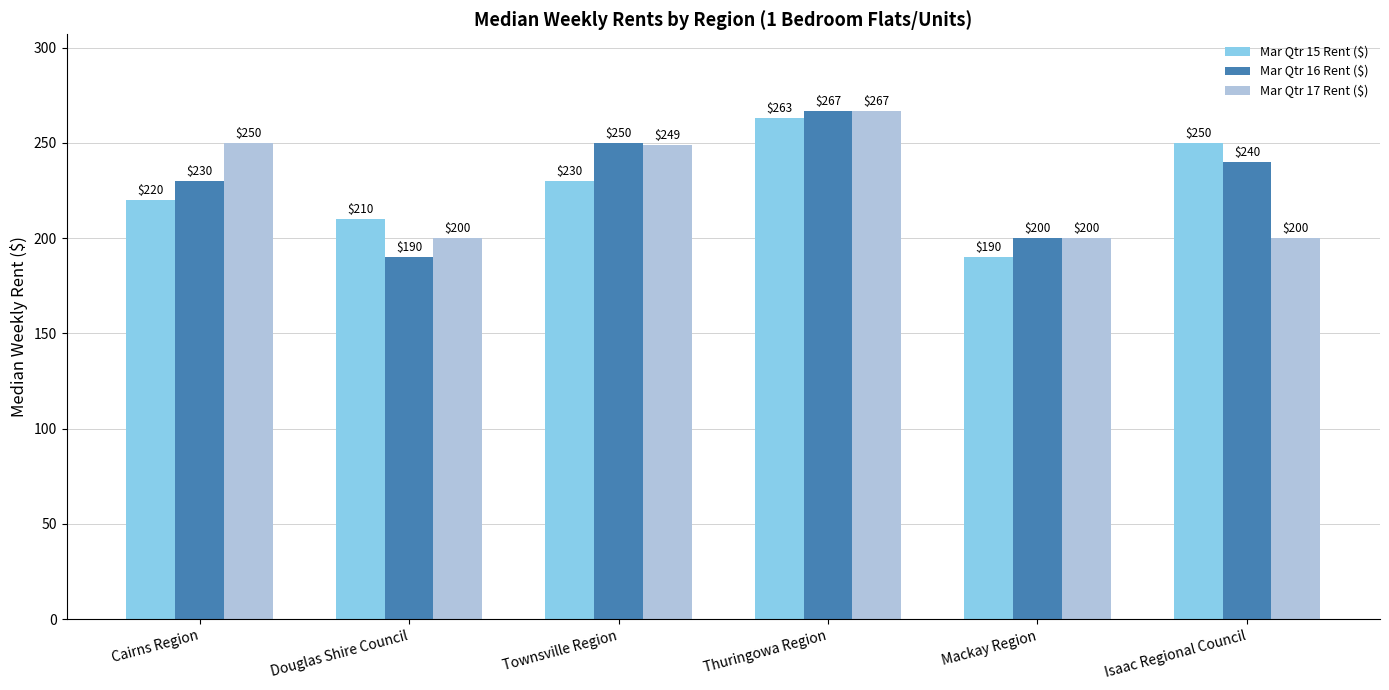

The Mar Qtr 16 Rent ($) series shows 250 at Townsville Region. True or false?

True